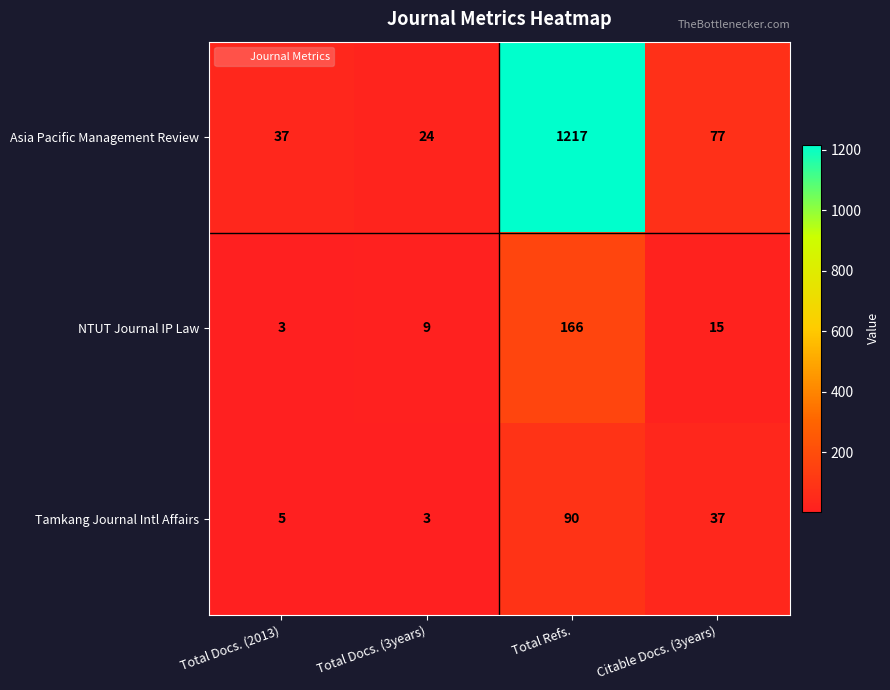

Which label corresponds to the largest value in the chart?

Total Refs.